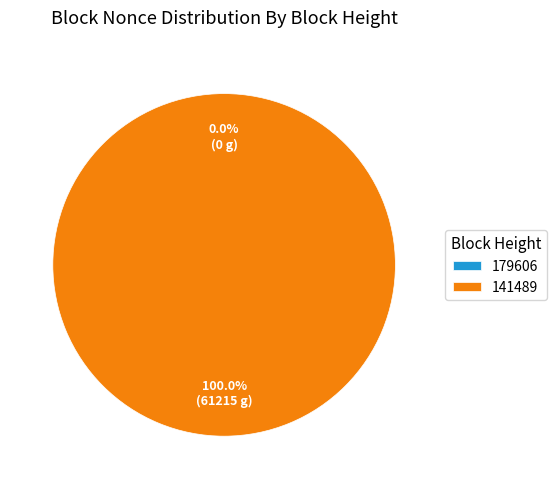

Does 179606 account for over 50% of the chart?

No